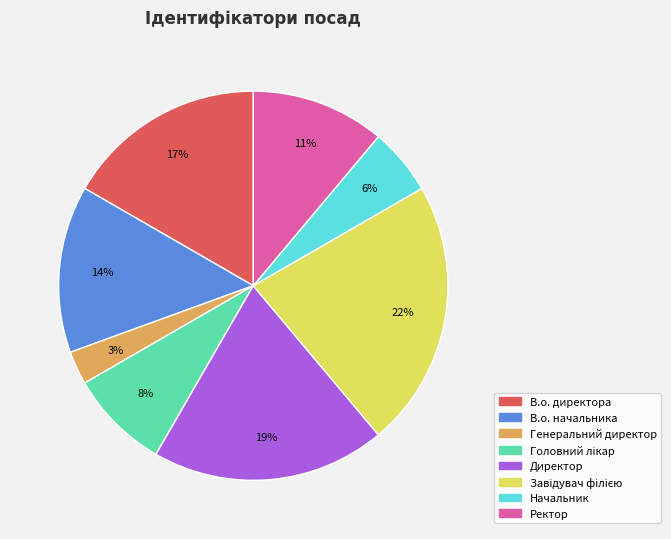

To the nearest percent, what is the difference between the largest and smallest slice percentages?

19%